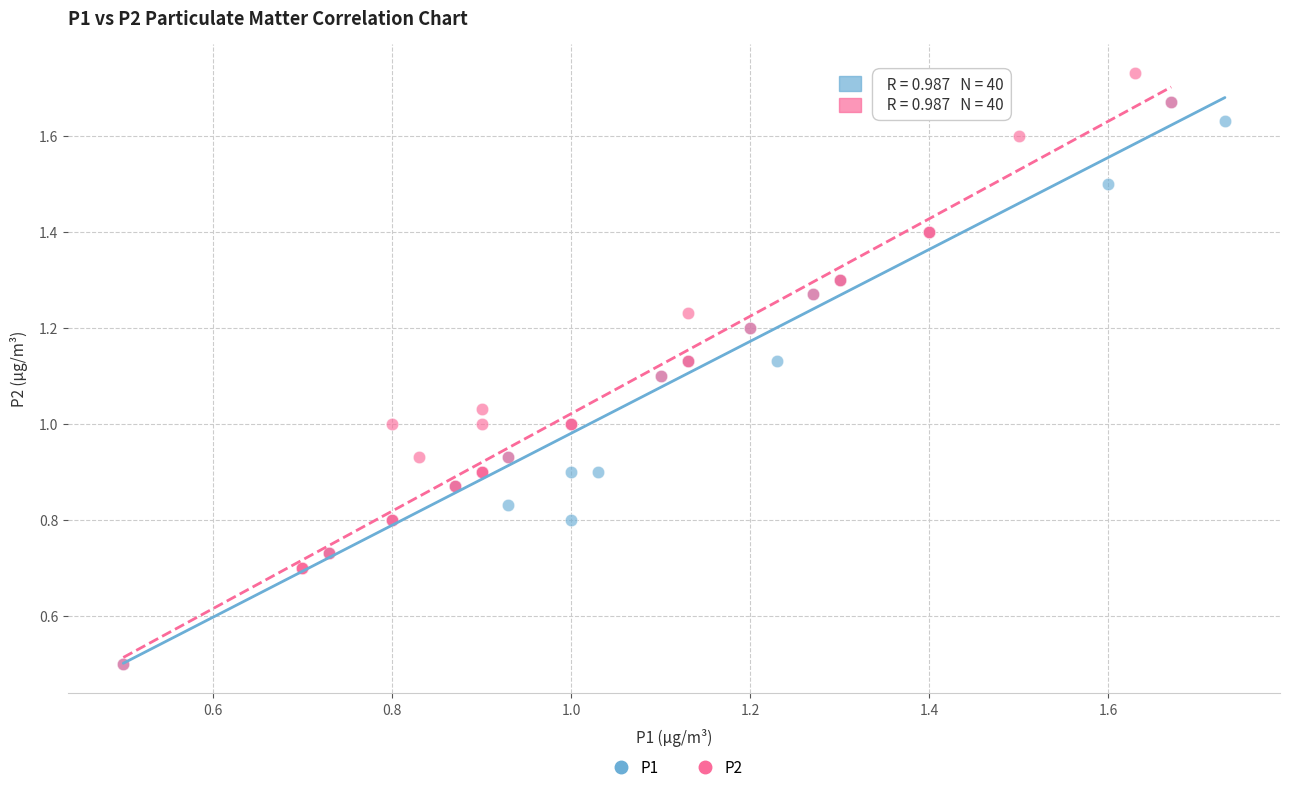

Which series has the widest spread of Y values?

P2